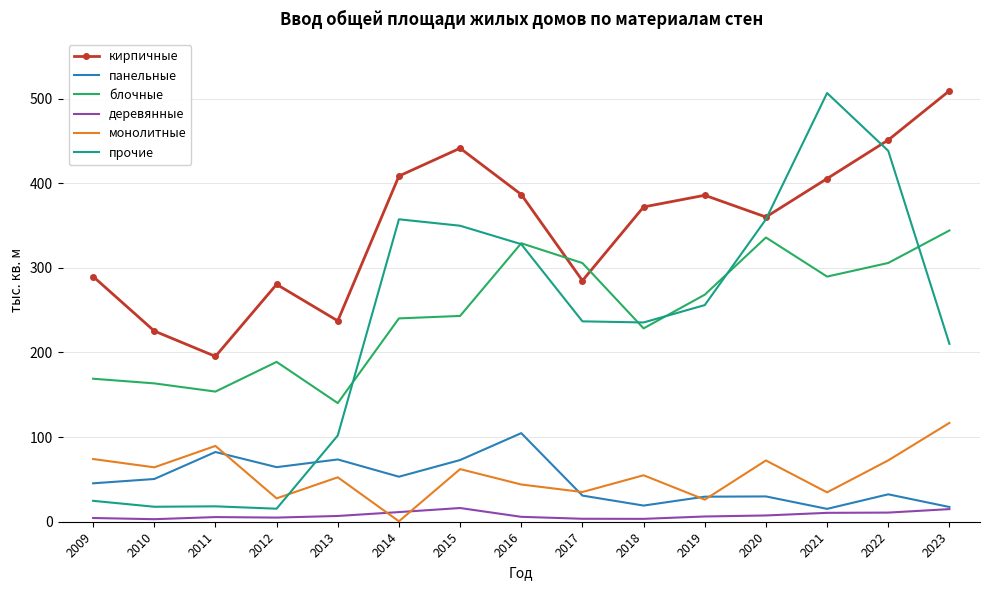

True or false: деревянные and кирпичные cross at least once.

False